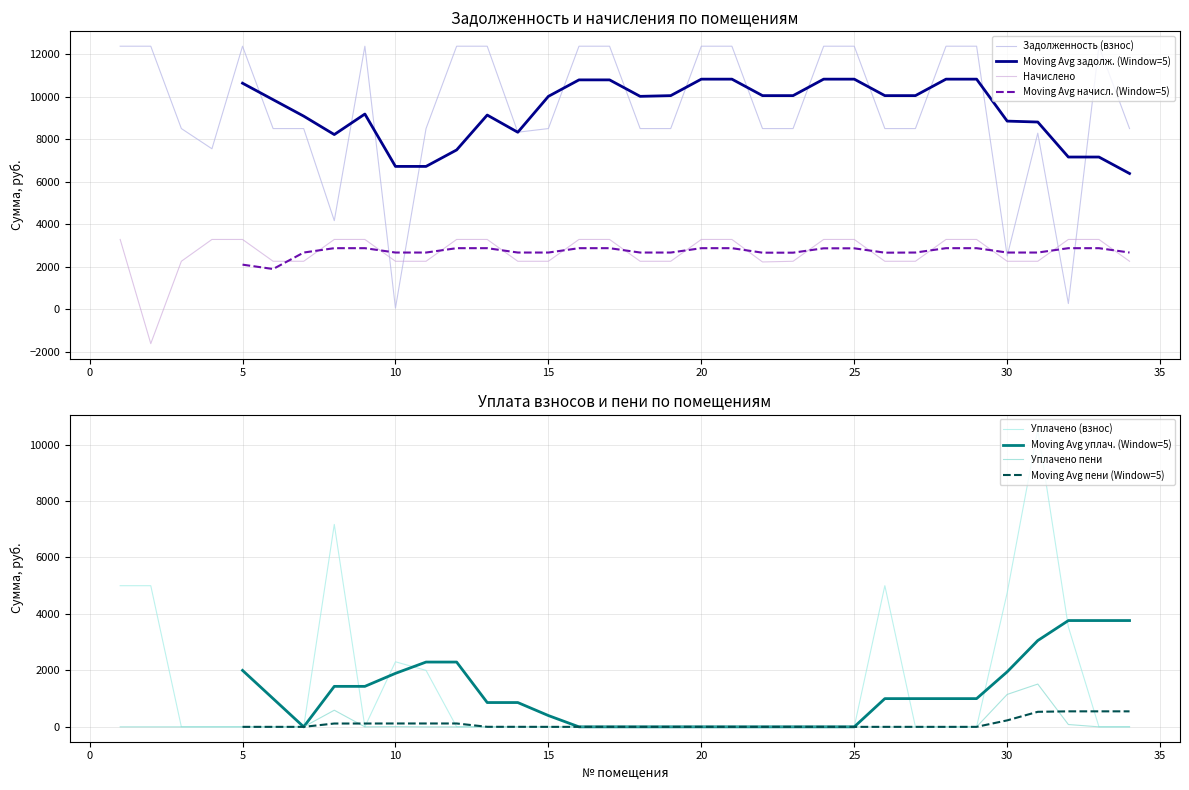

True or false: задолженность (взнос) has a value of 2990.0 at 34.

False